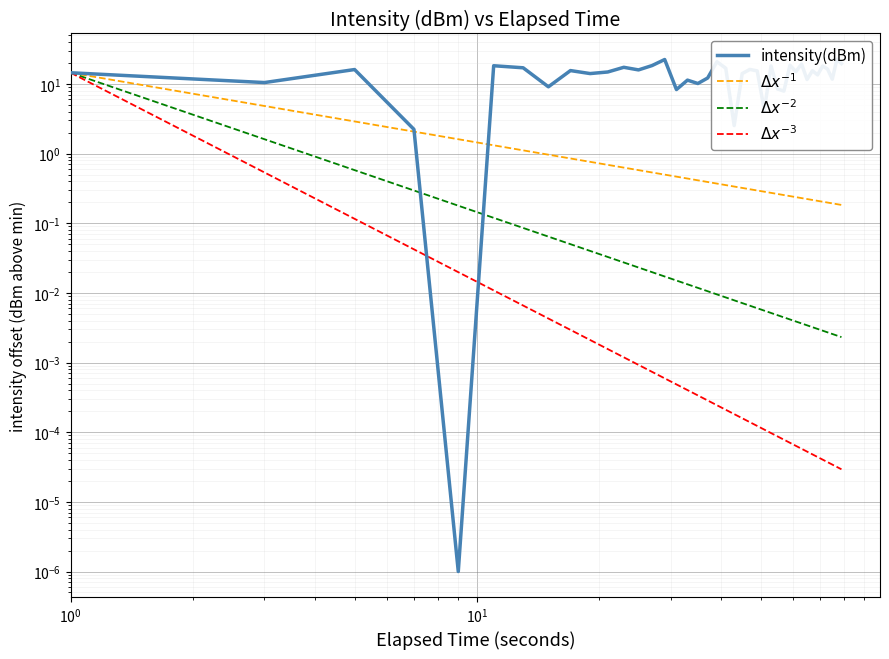

True or false: intensity(dBm) and $\Delta x^{-3}$ intersect in this chart.

True